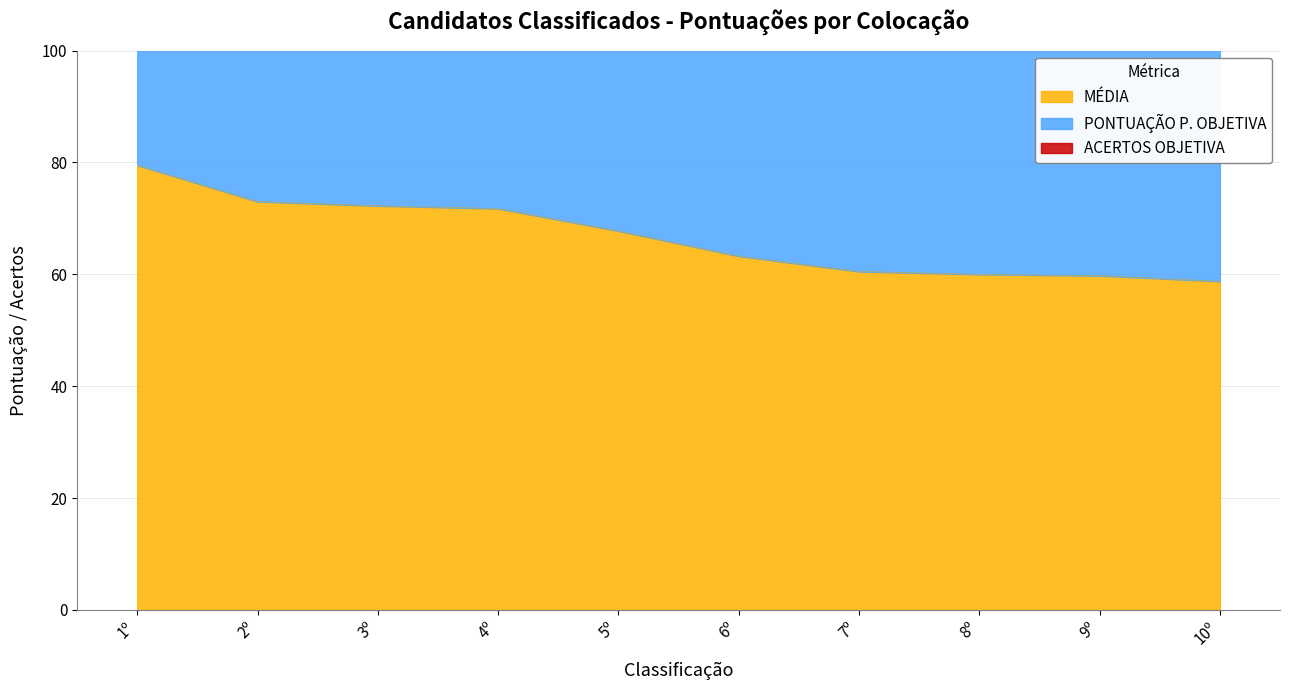

Is it true that PONTUAÇÃO P. OBJETIVA equals 30.2 at 6º?

False